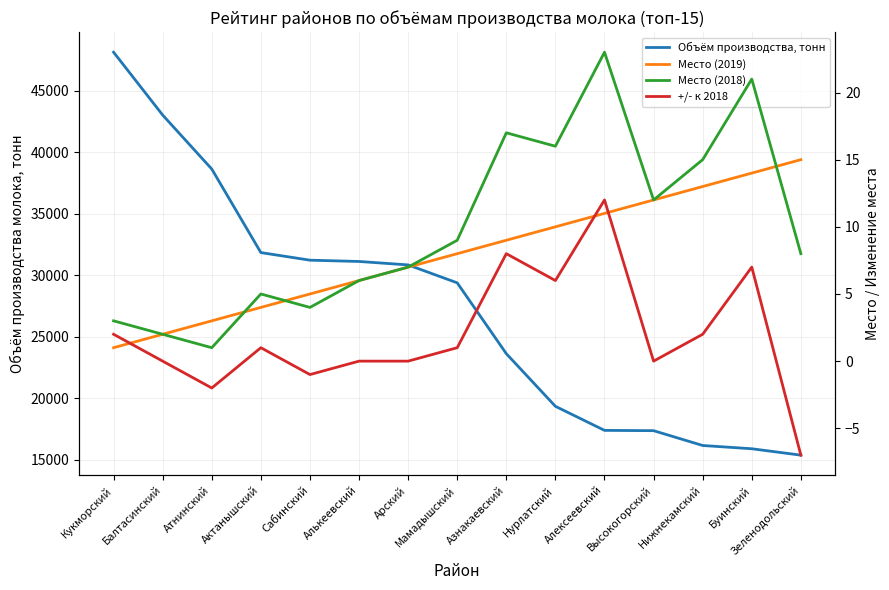

Reading left to right, what are all the values shown in this chart?

Объём производства, тонн: Кукморский=48140.6	Балтасинский=43026.7	Атнинский=38635.4	Актанышский=31839.5	Сабинский=31221.4	Алькеевский=31116.9	Арский=30837.2	Мамадышский=29377.4	Азнакаевский=23614.9	Нурлатский=19333.4	Алексеевский=17375.7	Высокогорский=17351.6	Нижнекамский=16145.7	Буинский=15880.7	Зеленодольский=15360.1
Место (2019): Кукморский=1.0	Балтасинский=2.0	Атнинский=3.0	Актанышский=4.0	Сабинский=5.0	Алькеевский=6.0	Арский=7.0	Мамадышский=8.0	Азнакаевский=9.0	Нурлатский=10.0	Алексеевский=11.0	Высокогорский=12.0	Нижнекамский=13.0	Буинский=14.0	Зеленодольский=15.0
Место (2018): Кукморский=3.0	Балтасинский=2.0	Атнинский=1.0	Актанышский=5.0	Сабинский=4.0	Алькеевский=6.0	Арский=7.0	Мамадышский=9.0	Азнакаевский=17.0	Нурлатский=16.0	Алексеевский=23.0	Высокогорский=12.0	Нижнекамский=15.0	Буинский=21.0	Зеленодольский=8.0
+/- к 2018: Кукморский=2.0	Балтасинский=0.0	Атнинский=-2.0	Актанышский=1.0	Сабинский=-1.0	Алькеевский=0.0	Арский=0.0	Мамадышский=1.0	Азнакаевский=8.0	Нурлатский=6.0	Алексеевский=12.0	Высокогорский=0.0	Нижнекамский=2.0	Буинский=7.0	Зеленодольский=-7.0